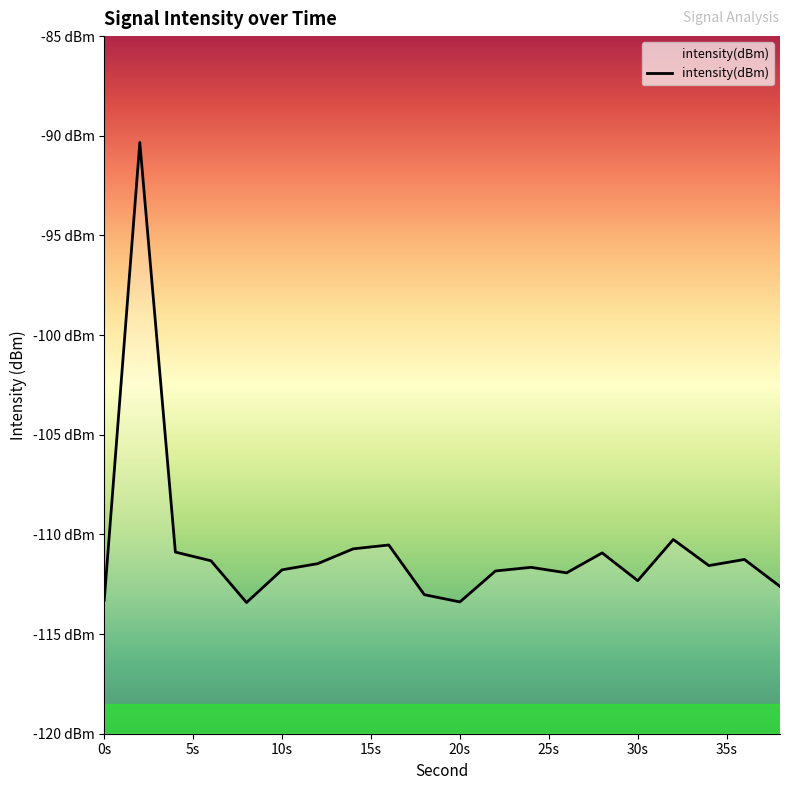

Which has a higher value, 10 or 5s?

5s